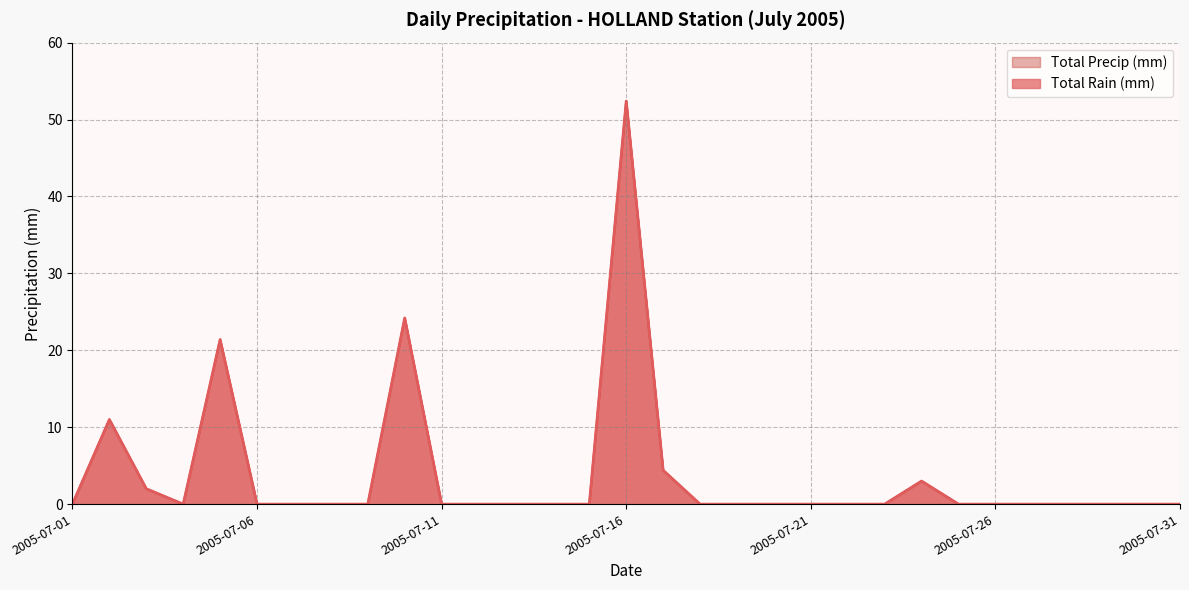

Reading left to right, transcribe all the data shown in this chart.

Total Rain (mm): 0.0	11.0	2.0	0.0	21.4	0.0	0.0	0.0	0.0	24.2	0.0	0.0	0.0	0.0	0.0	52.4	4.4	0.0	0.0	0.0	0.0	0.0	0.0	3.0	0.0	0.0	0.0	0.0	0.0	0.0	0.0
Total Precip (mm): 0.0	11.0	2.0	0.0	21.4	0.0	0.0	0.0	0.0	24.2	0.0	0.0	0.0	0.0	0.0	52.4	4.4	0.0	0.0	0.0	0.0	0.0	0.0	3.0	0.0	0.0	0.0	0.0	0.0	0.0	0.0